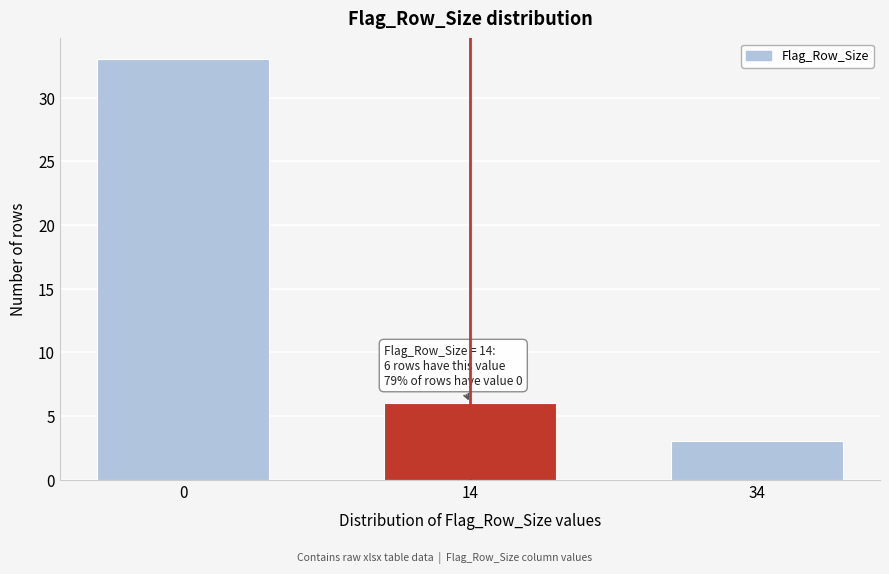

Reading left to right, transcribe all the data shown in this chart.

0=33	14=6	34=3